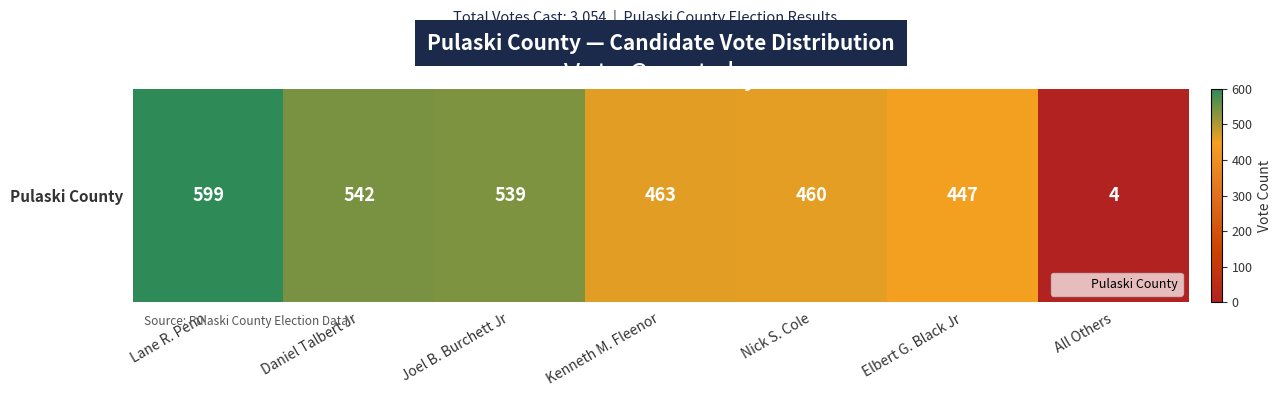

True or false: the data shows 752 at Elbert G. Black Jr.

False